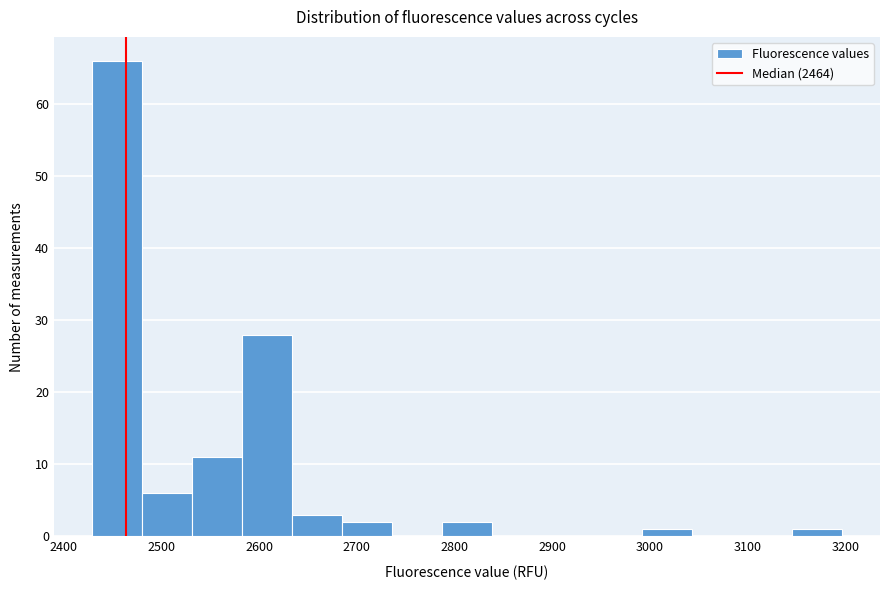

Over which range of the x-axis is the bar tallest?

2430 to 2480